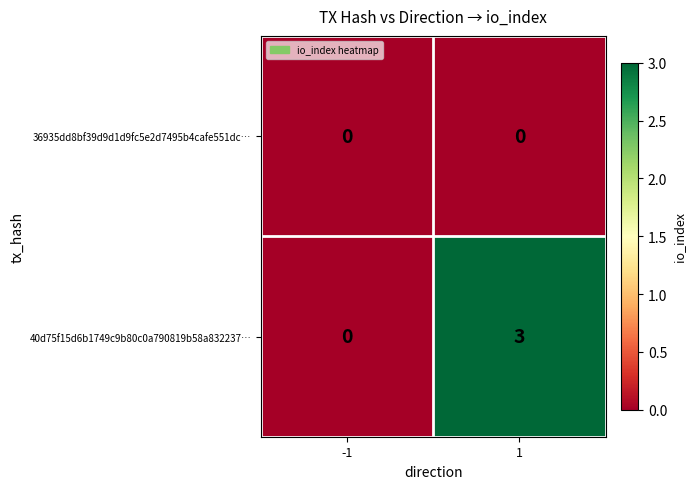

True or false: 40d75f15d6b1749c9b80c0a790819b58a832237… has a value of 0 at -1.

True